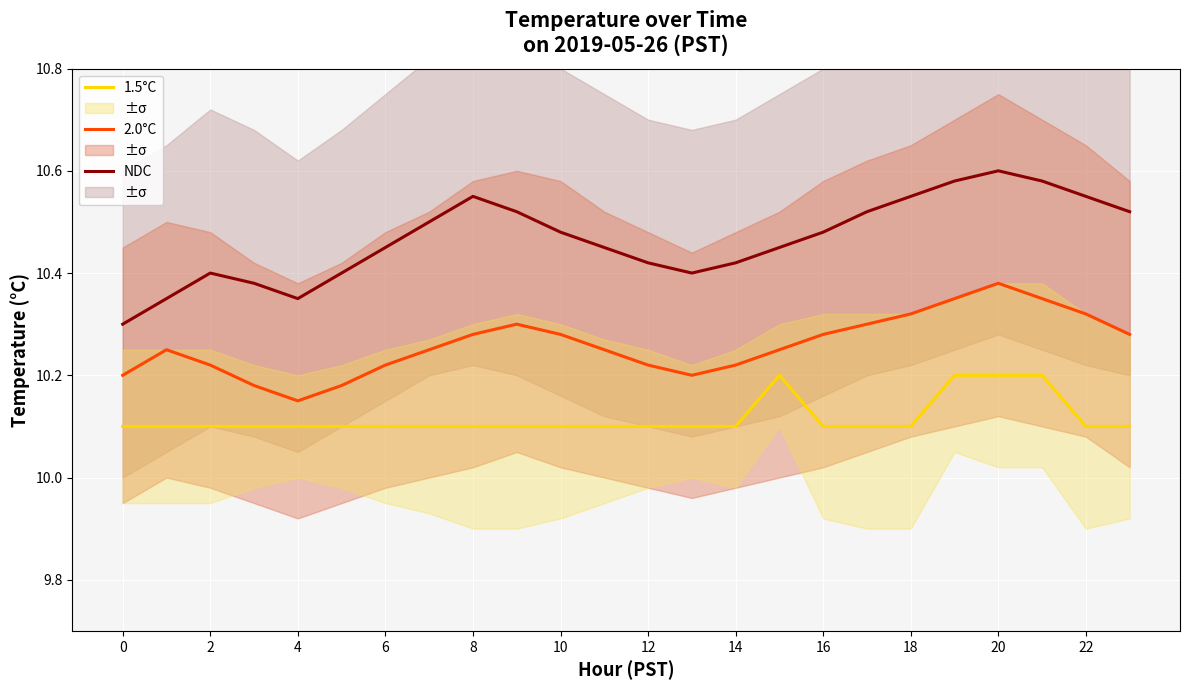

What are all the series names shown in the legend?

1.5°C, 2.0°C, NDC